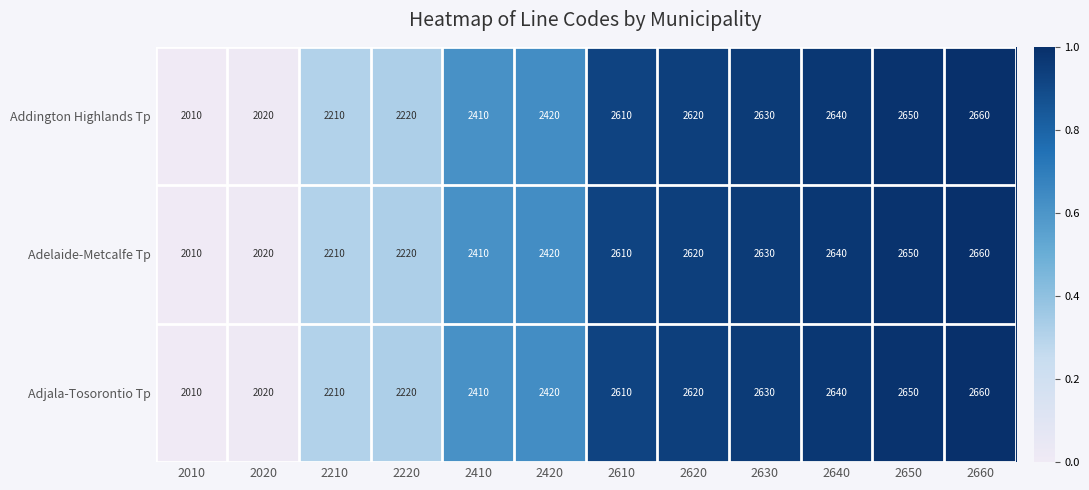

Where is Addington Highlands Tp nearest to the value 2335?

2410